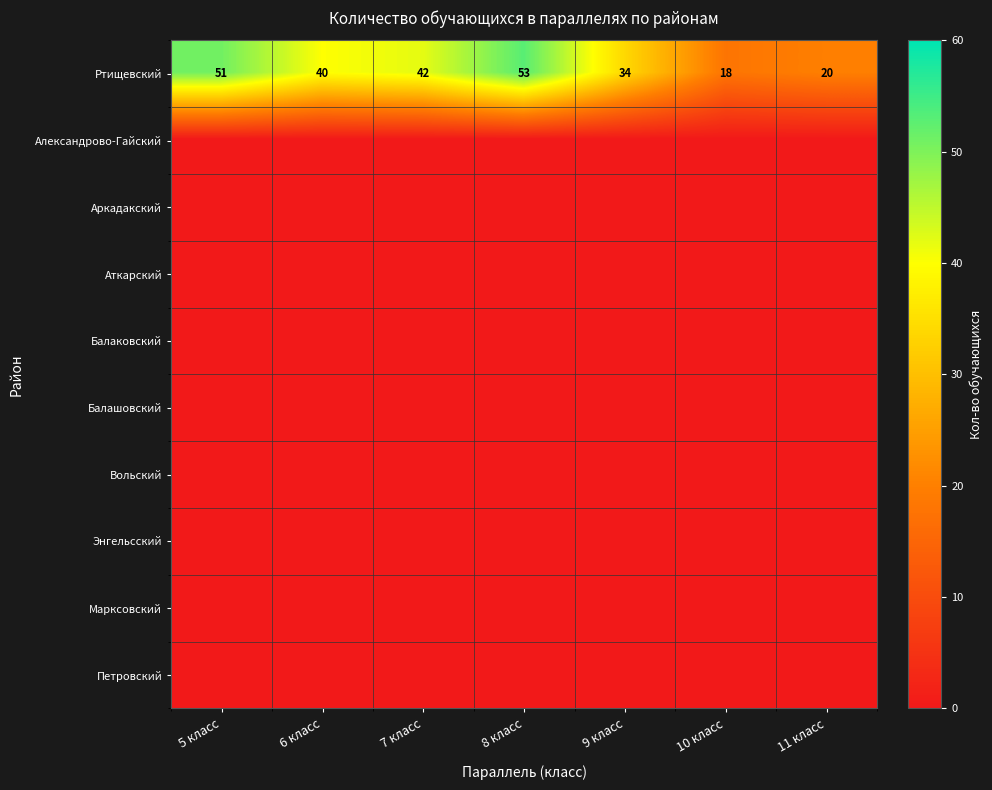

What is the approximate value of Ртищевский at 5 класс?

51